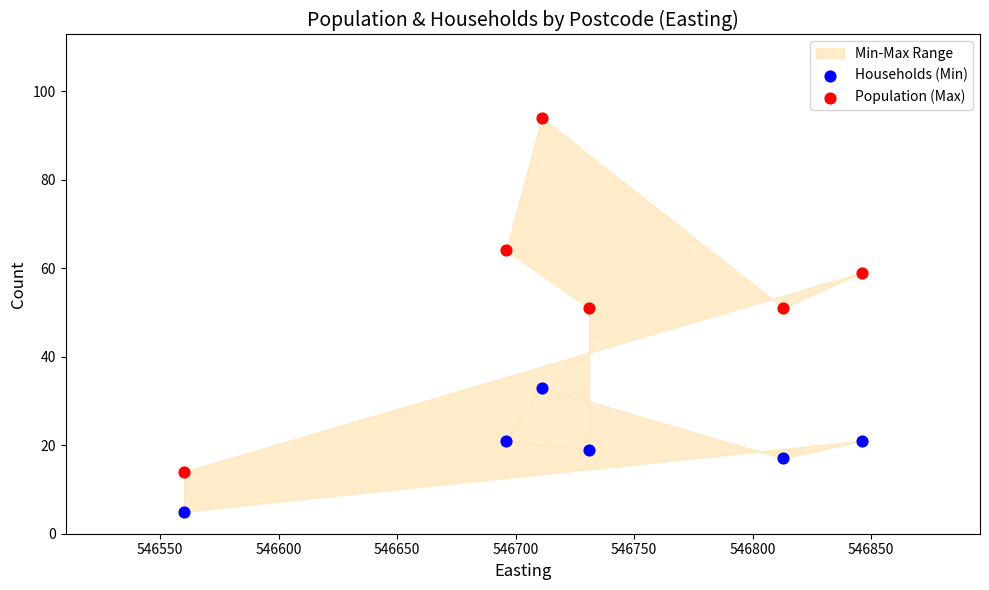

Across all data points, what is the average Y value?

37